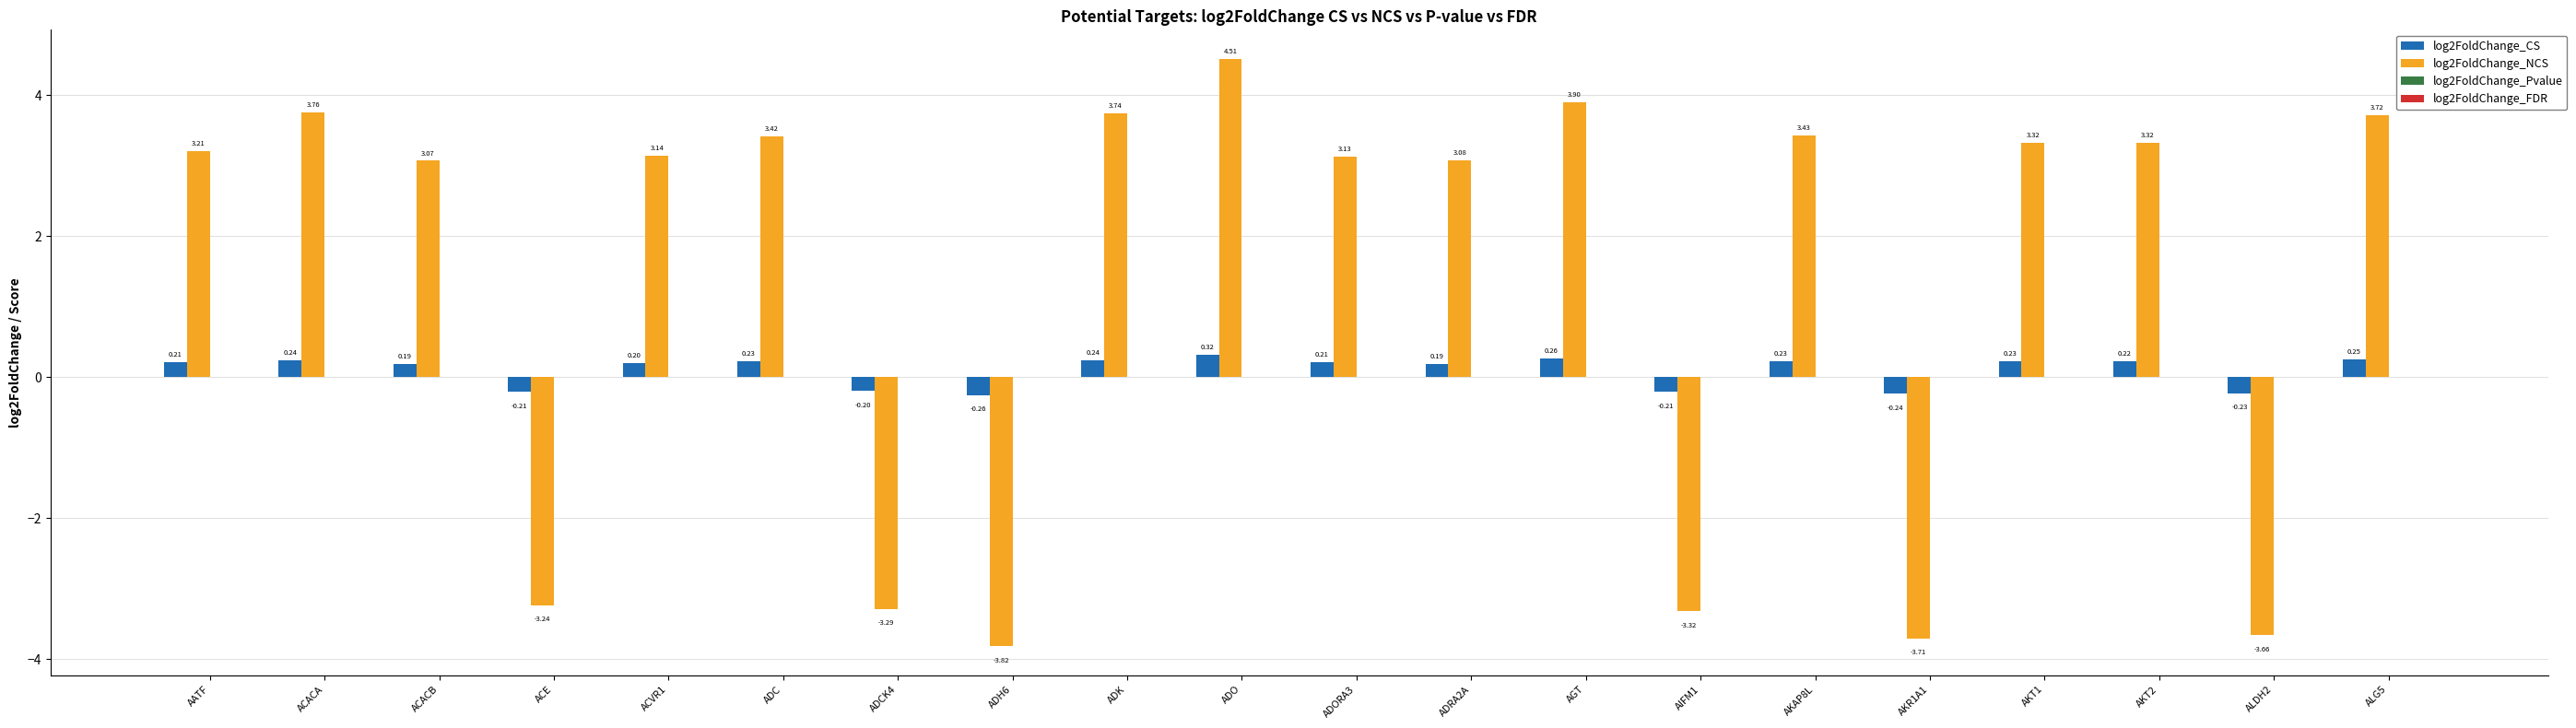

At which label does log2FoldChange_NCS reach its peak?

ADO